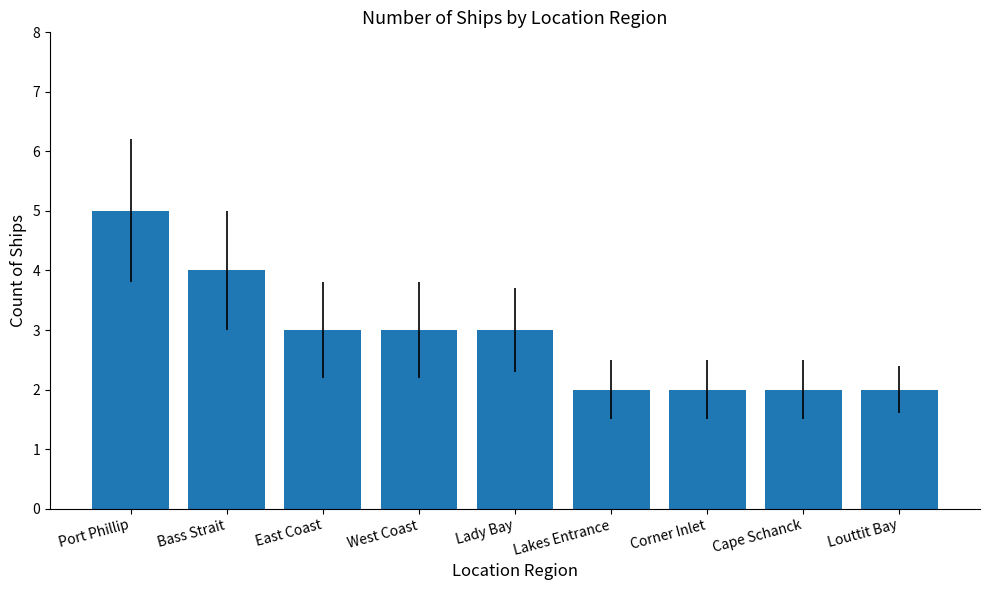

Count the values in the range 2 to 3.

7